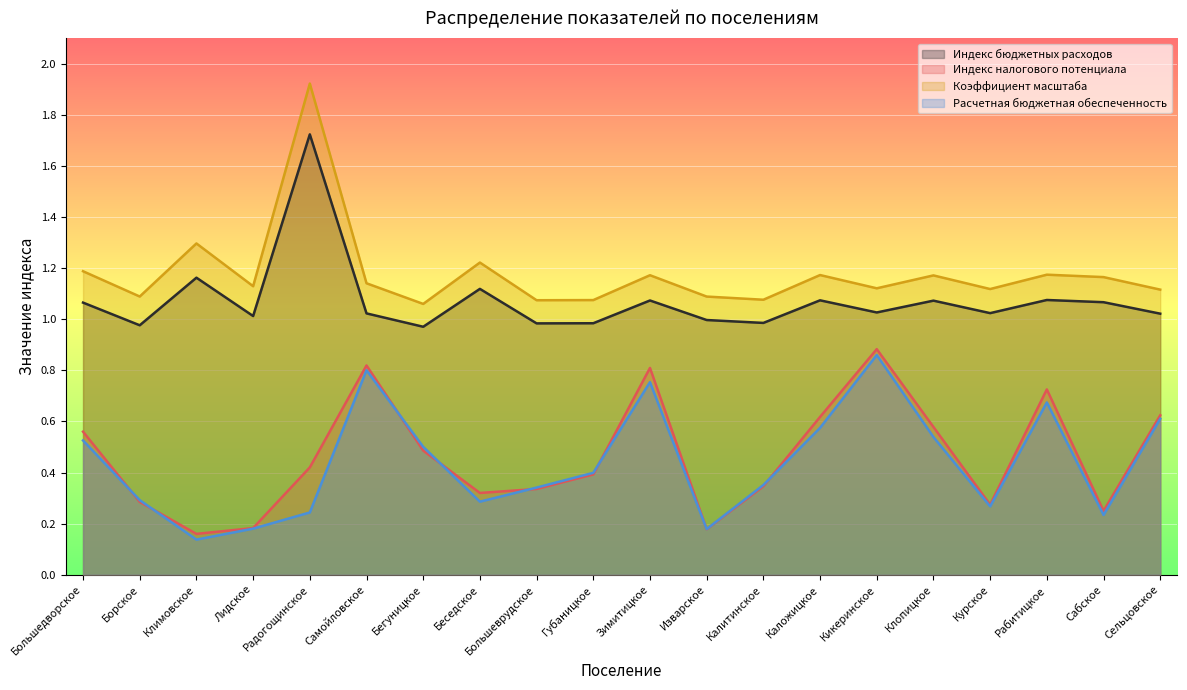

Does the chart display data point markers on the line(s)?

No